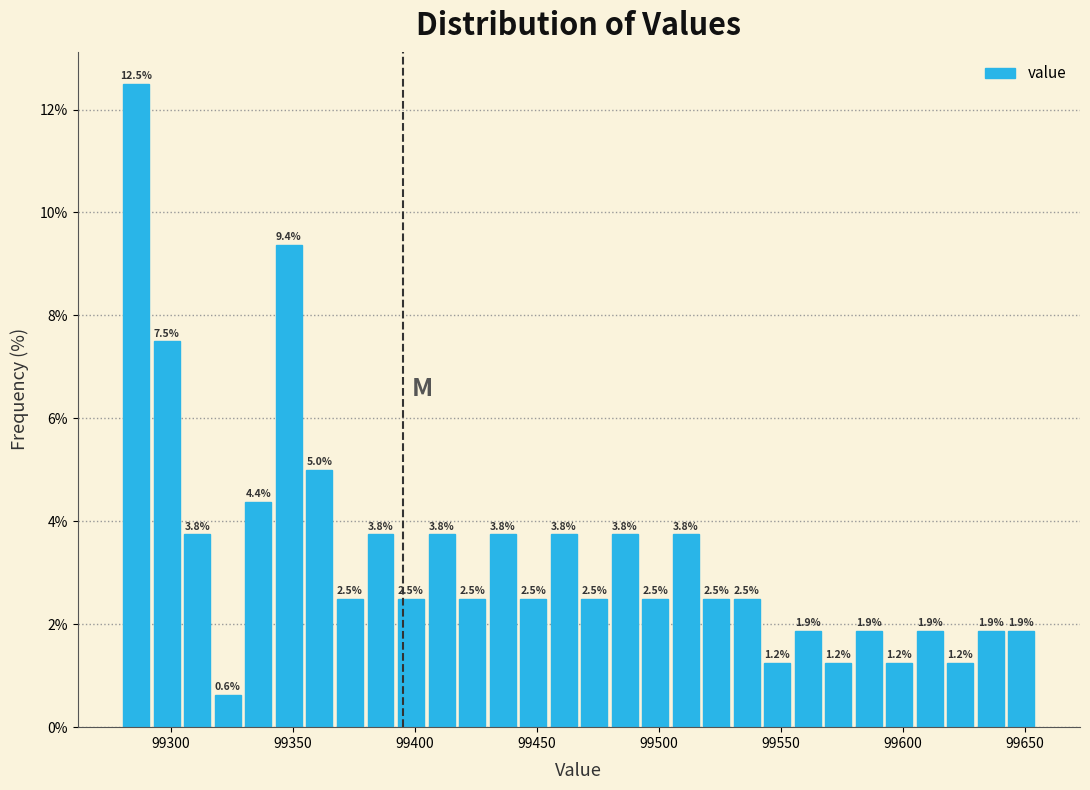

Around what value on the x-axis is the tallest bar? Give the approximate position of its centre, as read against the axis.

99285